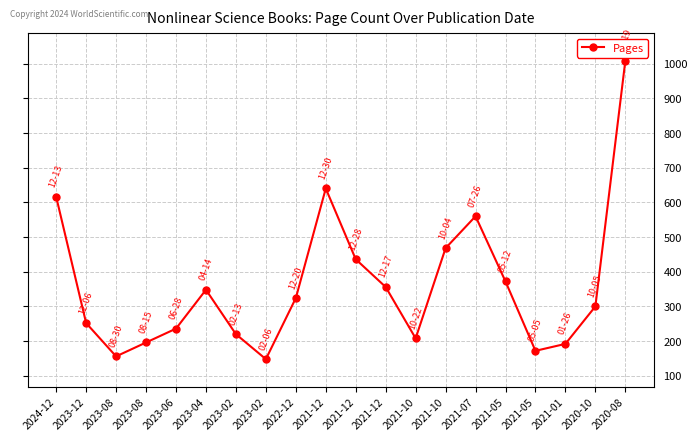

How many categories are shown in the chart?

20